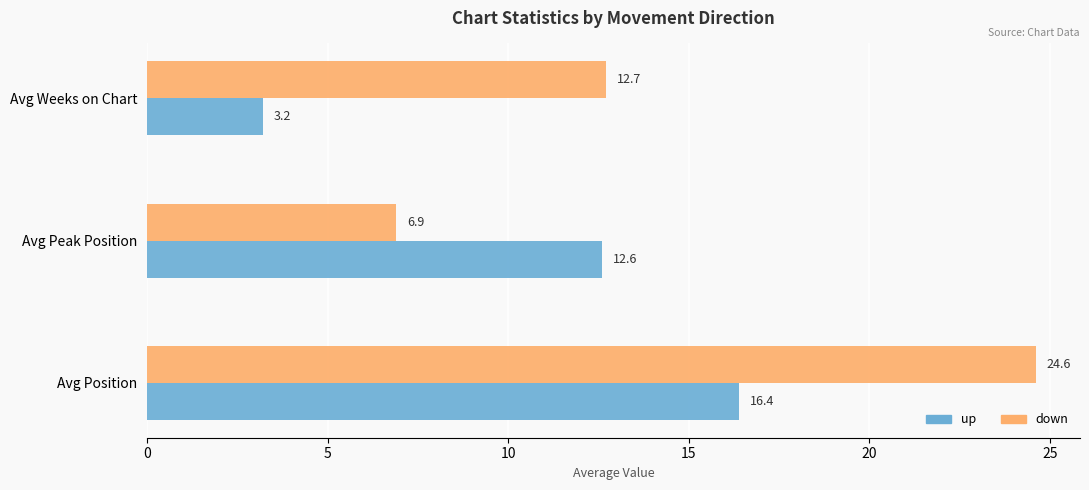

The value of up at Avg Peak Position is 12.6. True or false?

True